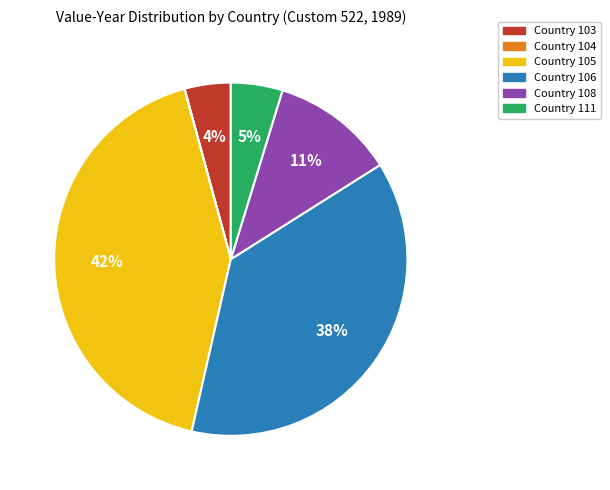

To the nearest percent, what is the difference between the largest and smallest slice percentages?

42%